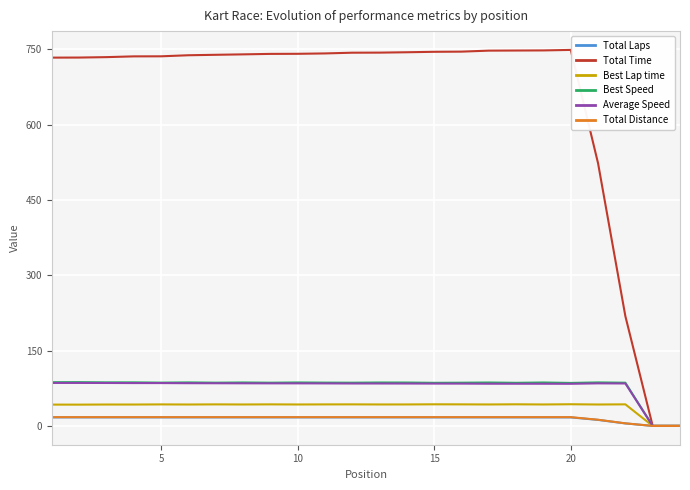

In Best Lap time, how many points are higher than both neighbors (excluding endpoints)?

9